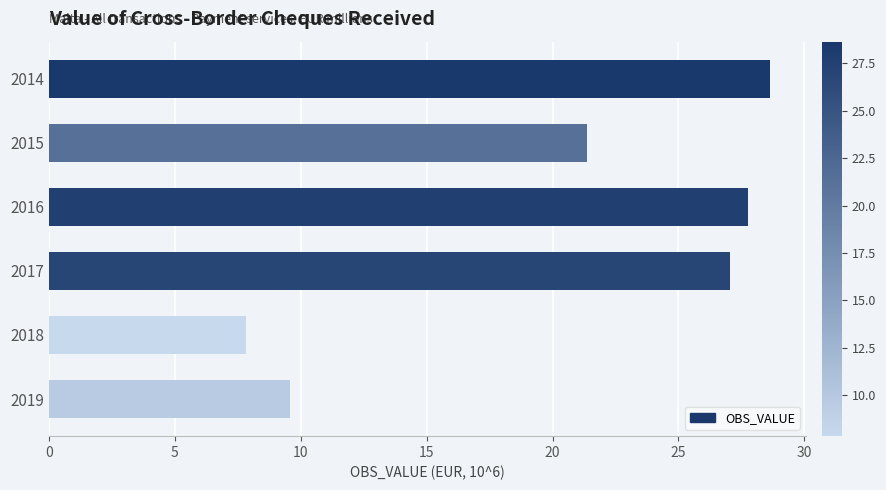

Are the bars grouped side by side (vs. stacked)?

No